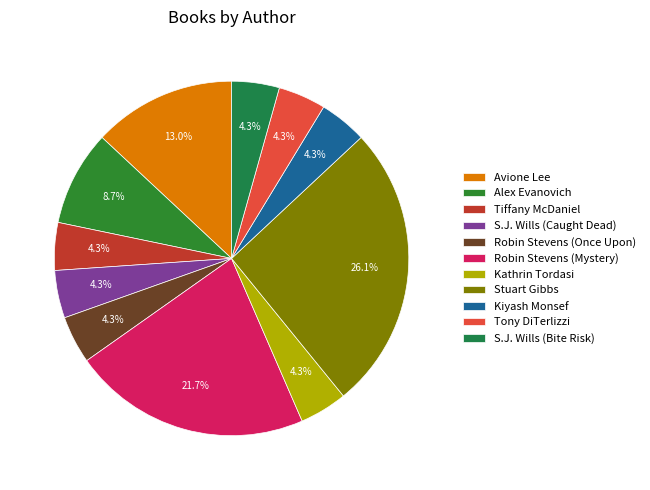

How many slices are in this pie chart?

11